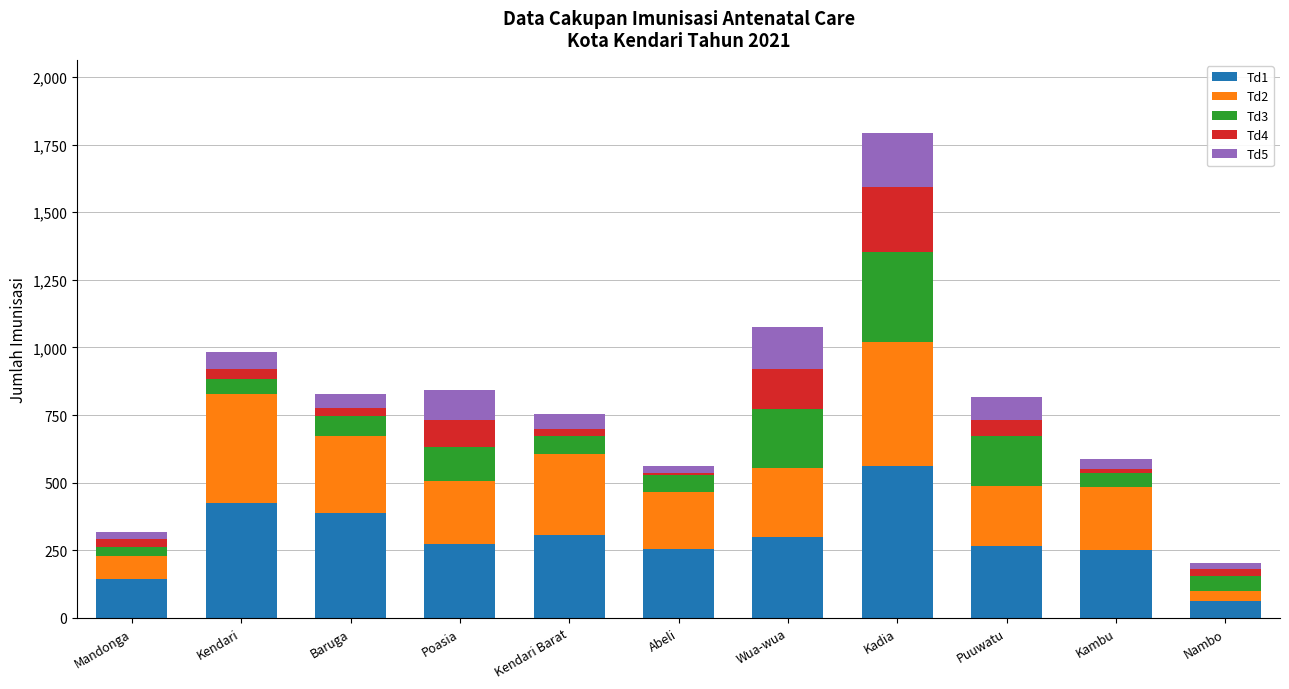

At which category is the sum across all series the highest?

Kadia